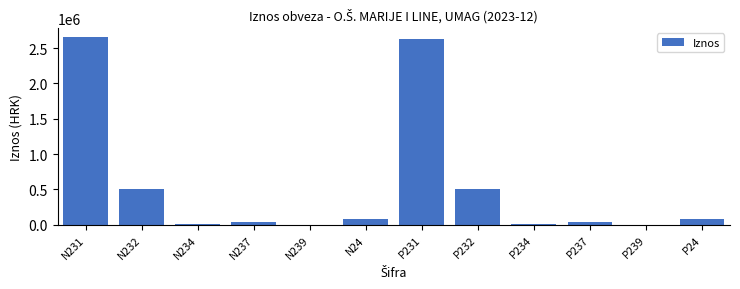

Where is the data nearest to the value 1328732?

N232